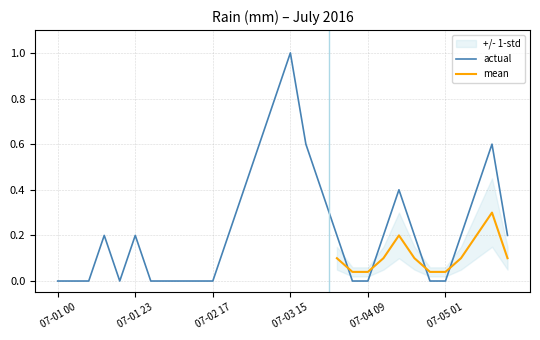

The actual series shows 0.3 at 07-05 01. True or false?

False